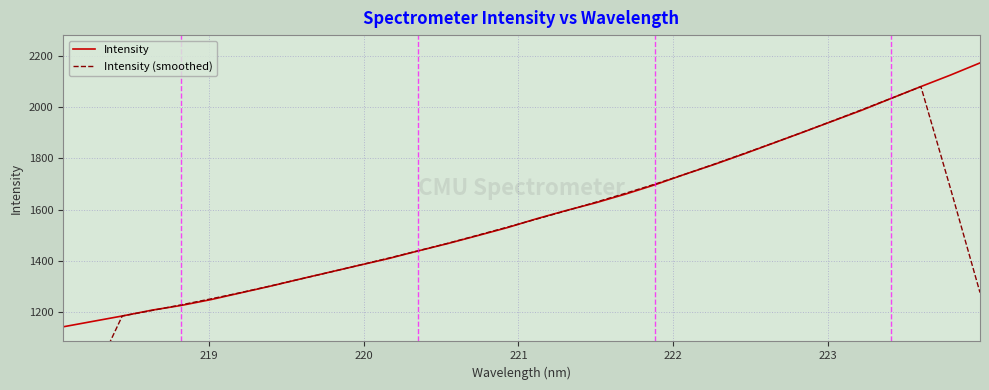

What is the minimum value for Intensity?

1141.8